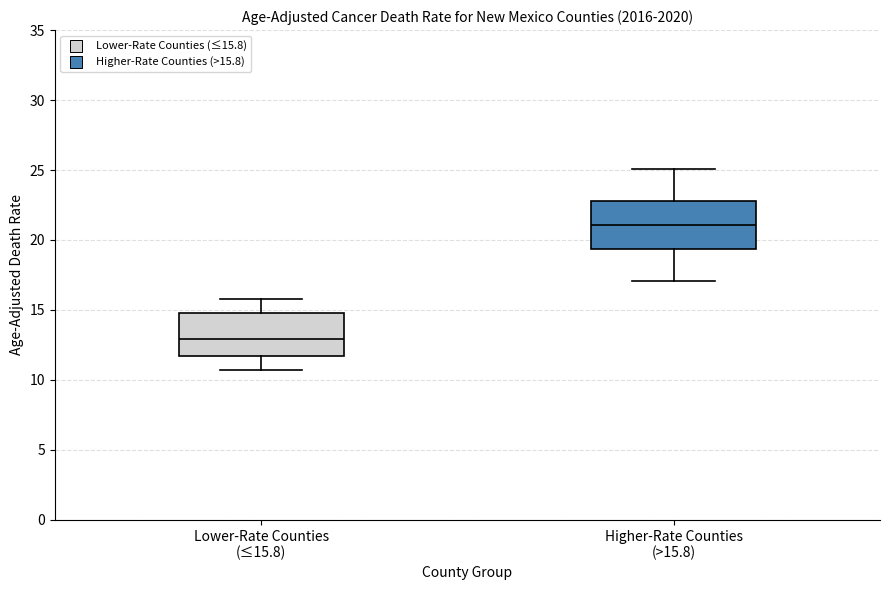

Reading left to right, transcribe this box plot: for each box, give where its median line is, the range the box spans, and where its two whiskers end, as read against the y-axis. The values are not printed on the chart, so give them approximately, as read against the axis.

Lower-Rate Counties (≤15.8): median 13.0, box 11.5 to 15.0, whiskers 10.5 to 16.0
Higher-Rate Counties (>15.8): median 21.0, box 19.5 to 23.0, whiskers 17.0 to 25.0